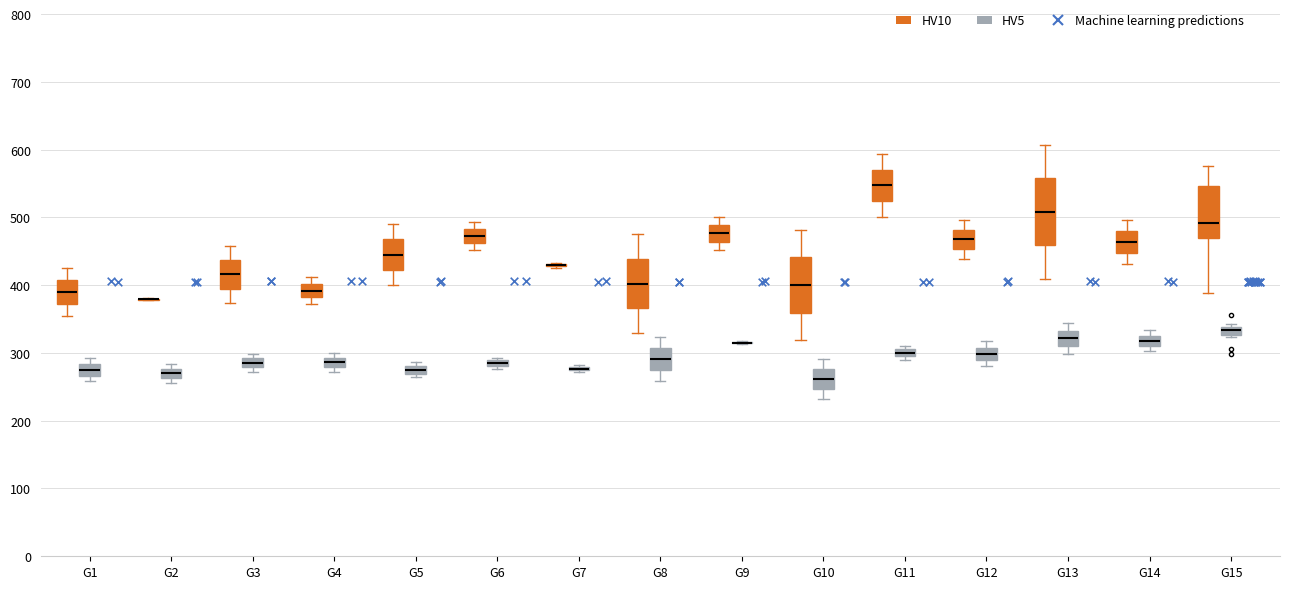

Where does the median line of the box for G13 (HV5) sit on the y-axis? The values are not printed on the chart, so give them approximately, as read against the axis.

320